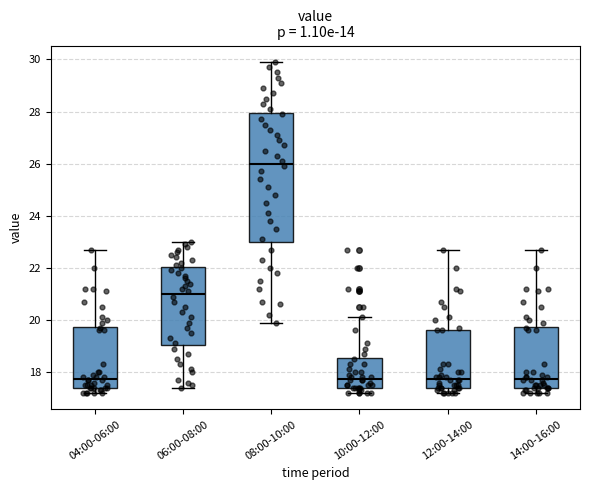

Reading left to right, transcribe this box plot: for each box, give where its median line is, the range the box spans, and where its two whiskers end, as read against the y-axis. The values are not printed on the chart, so give them approximately, as read against the axis.

04:00-06:00: median 17.8, box 17.4 to 19.8, whiskers 17.2 to 22.8
06:00-08:00: median 21.0, box 19.0 to 22.0, whiskers 17.4 to 23.0
08:00-10:00: median 26.0, box 23.0 to 28.0, whiskers 20.0 to 30.0
10:00-12:00: median 17.8, box 17.4 to 18.6, whiskers 17.2 to 20.2
12:00-14:00: median 17.8, box 17.4 to 19.6, whiskers 17.2 to 22.8
14:00-16:00: median 17.8, box 17.4 to 19.8, whiskers 17.2 to 22.8